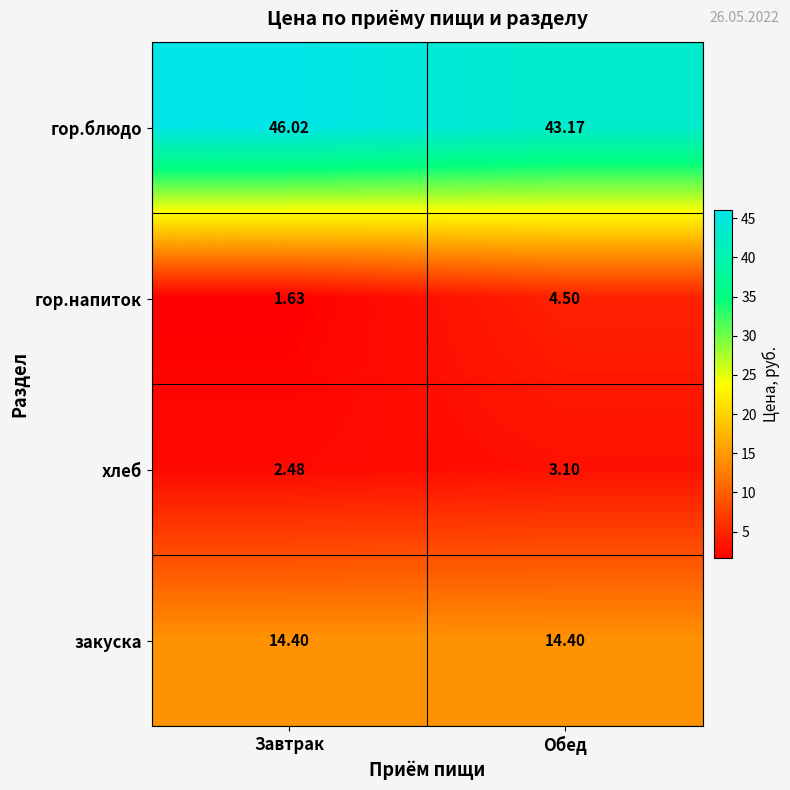

Which series has the widest spread of values?

гор.напиток